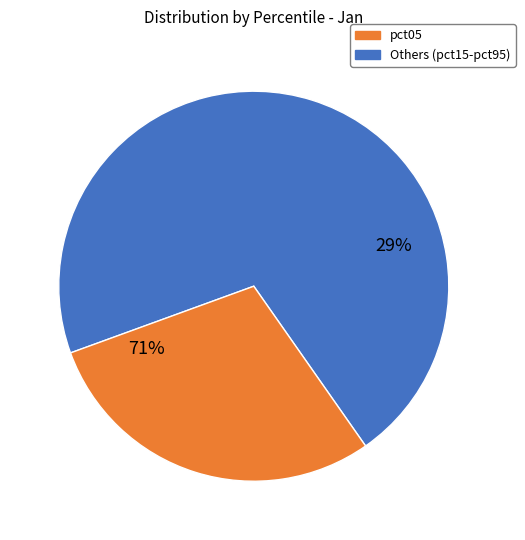

The pct25 slice represents 1% of the pie. True or false?

False